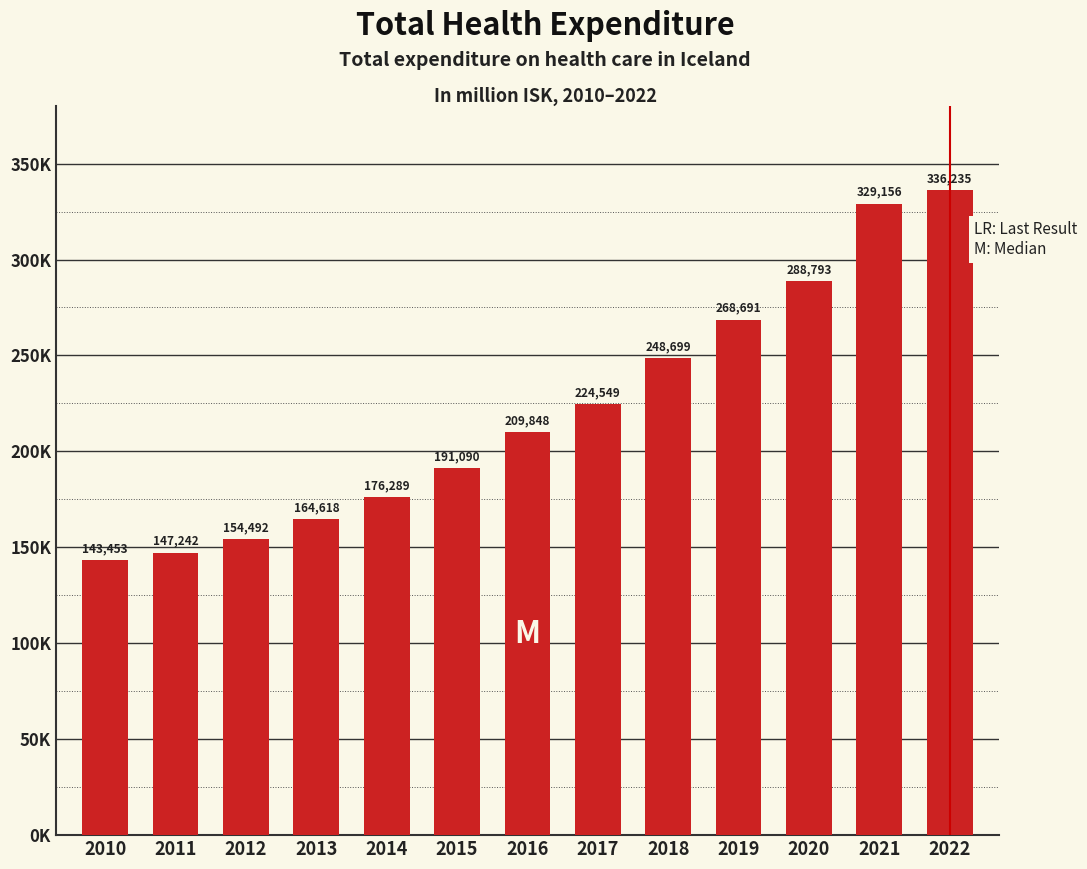

Does the chart contain any negative values?

No